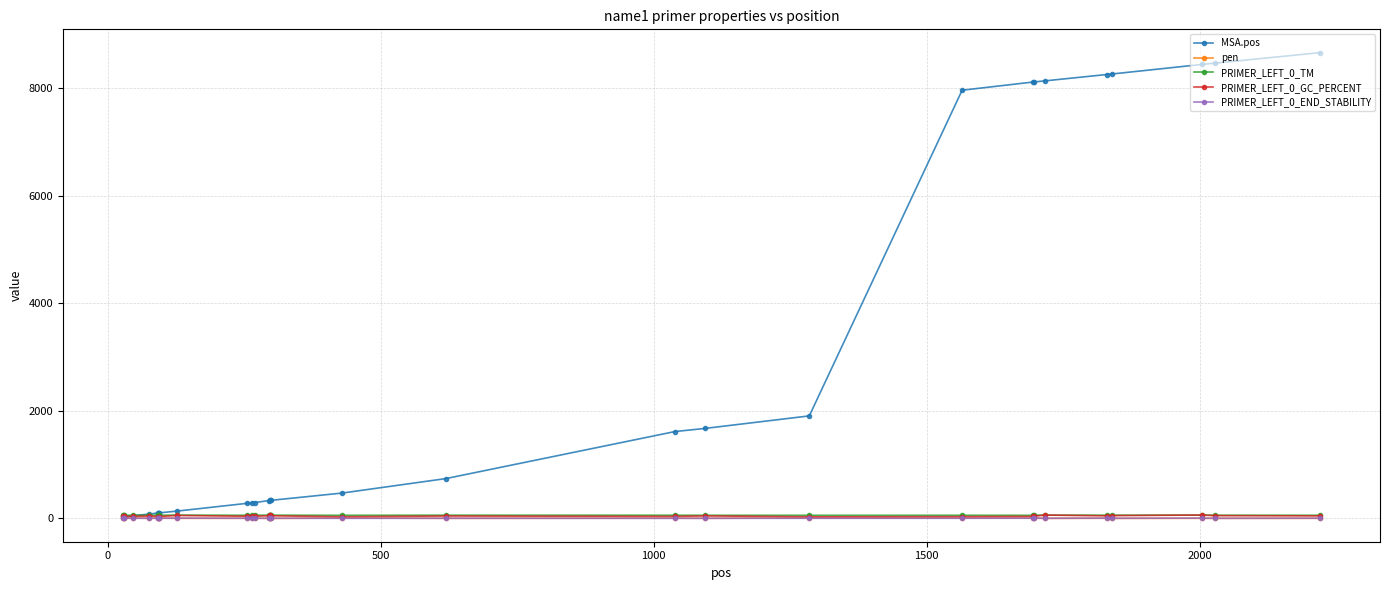

What is the maximum value shown in the chart?

8662.0